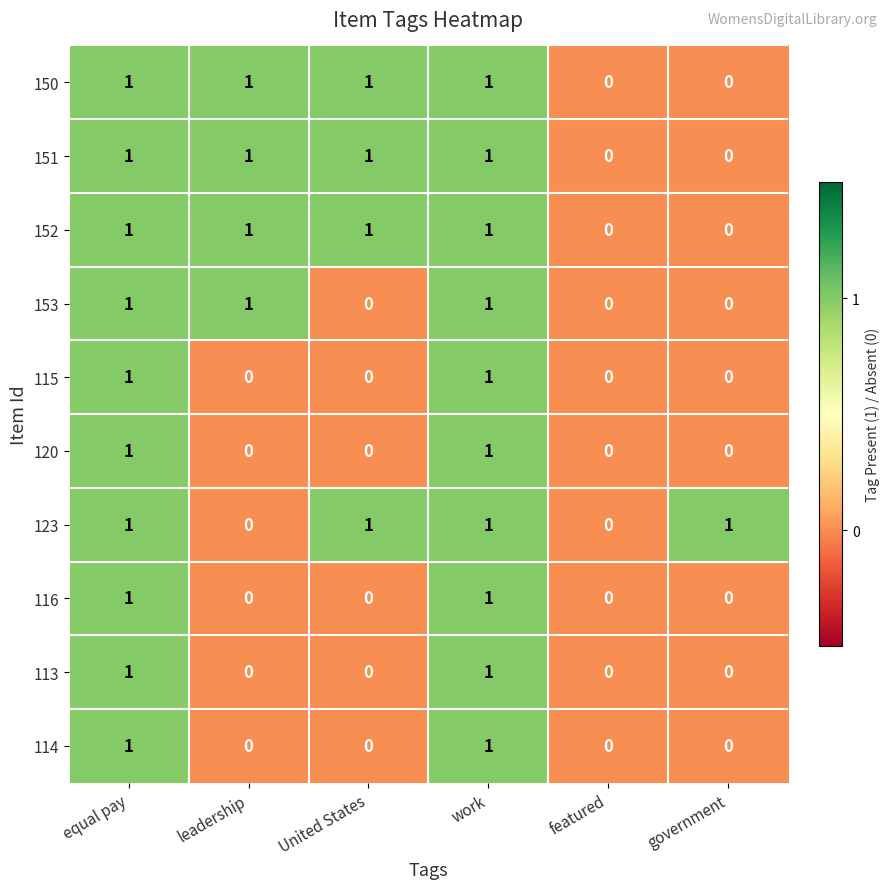

What is the sum of all 151 values?

4